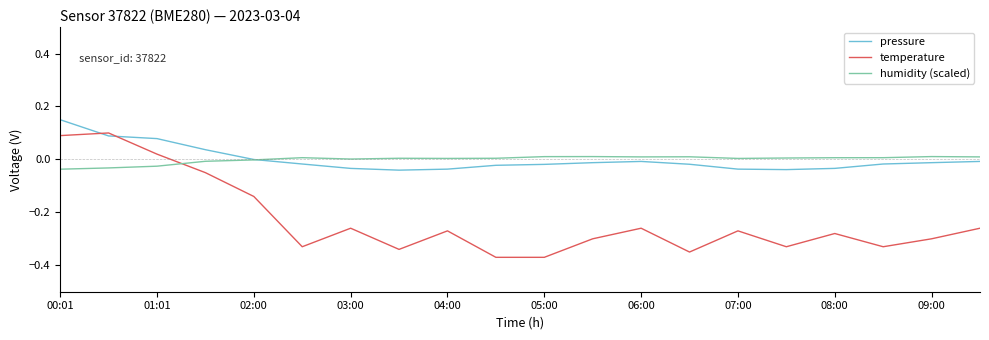

Which series has the widest spread of values?

temperature